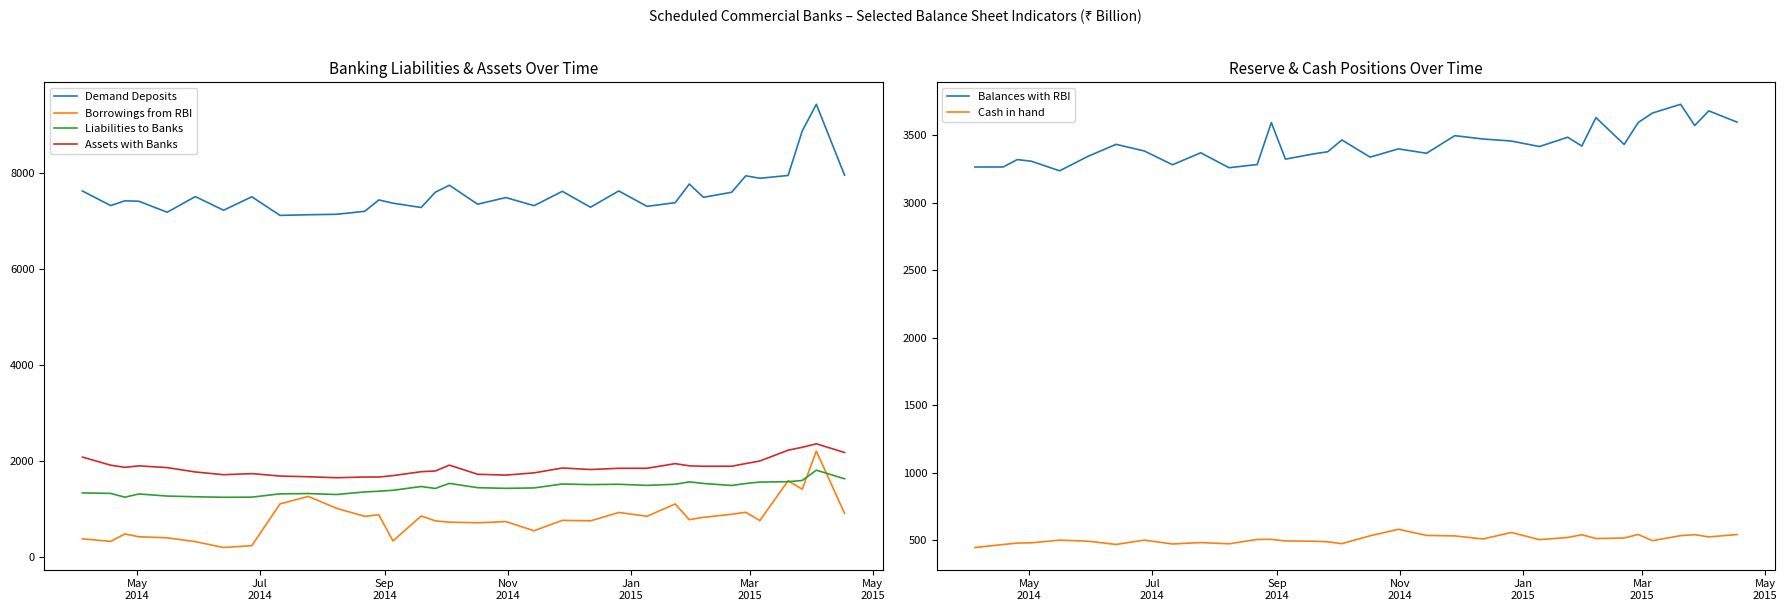

How many data points in Borrowings from RBI are above 770?

17